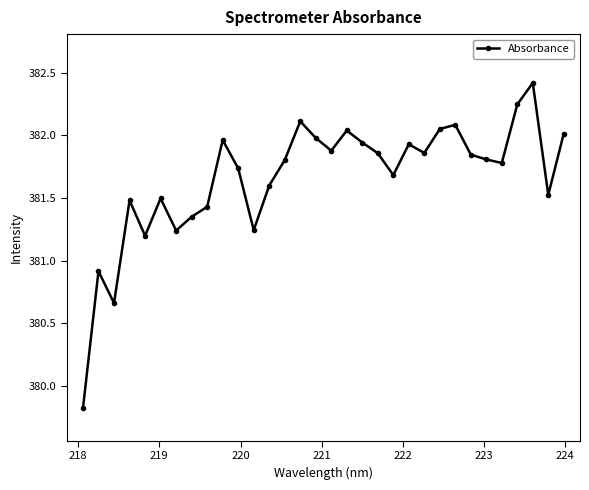

What is the smallest value displayed?

379.8